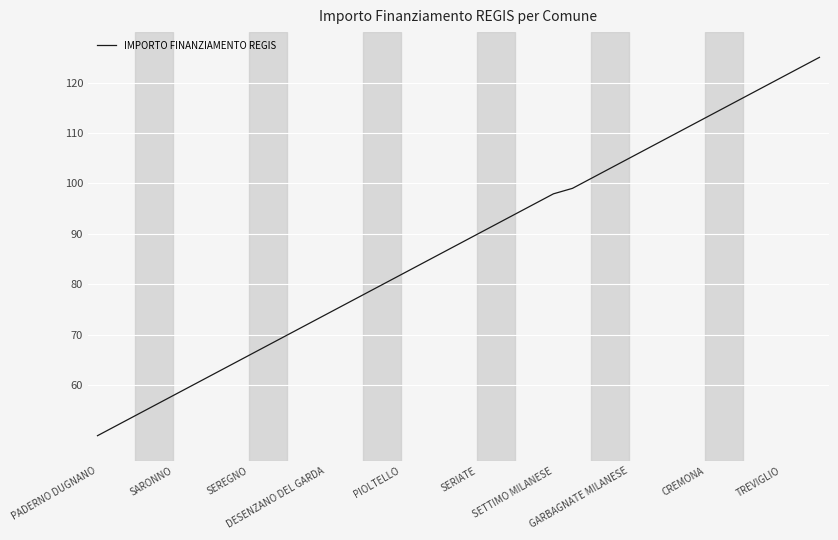

What is the maximum value shown in the chart?

125.0